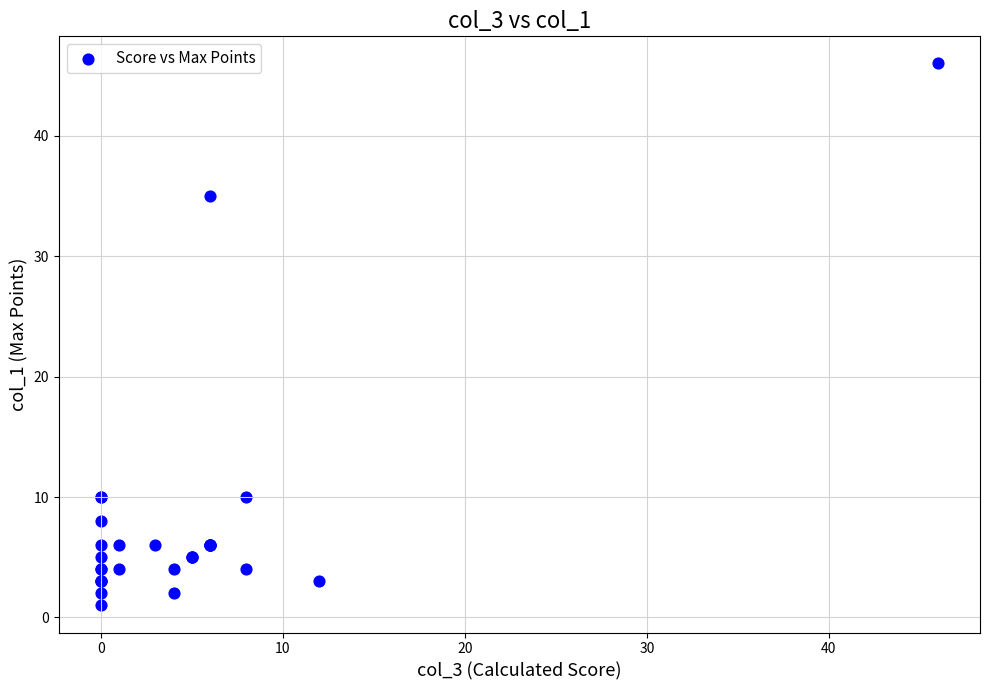

What Y value in the scatter plot is closest to 23?

35